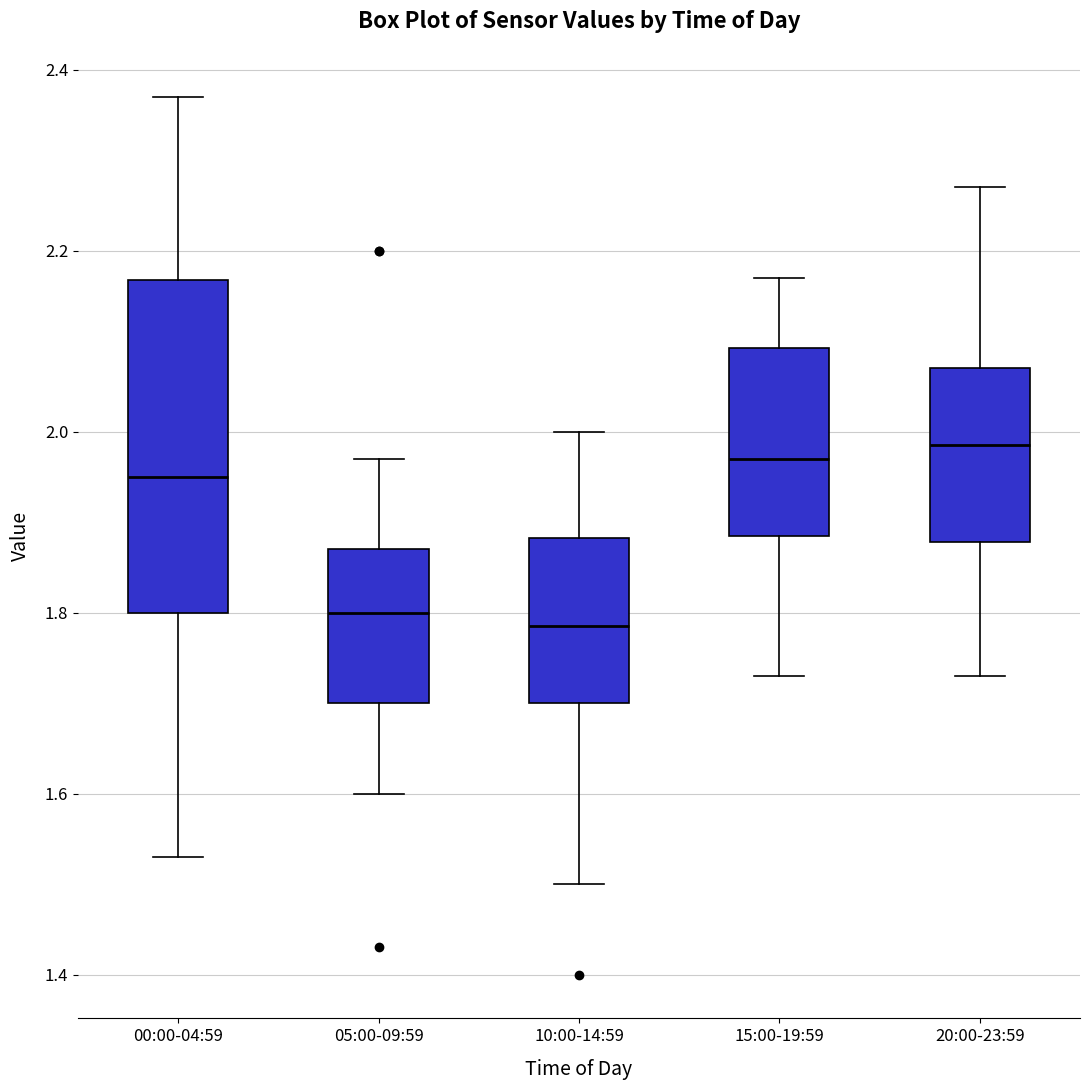

Reading left to right, transcribe this box plot: for each box, give where its median line is, the range the box spans, and where its two whiskers end, as read against the y-axis. The values are not printed on the chart, so give them approximately, as read against the axis.

00:00-04:59: median 1.96, box 1.80 to 2.16, whiskers 1.54 to 2.38
05:00-09:59: median 1.80, box 1.70 to 1.88, whiskers 1.60 to 1.98
10:00-14:59: median 1.78, box 1.70 to 1.88, whiskers 1.50 to 2.00
15:00-19:59: median 1.98, box 1.88 to 2.10, whiskers 1.74 to 2.18
20:00-23:59: median 1.98, box 1.88 to 2.08, whiskers 1.74 to 2.28